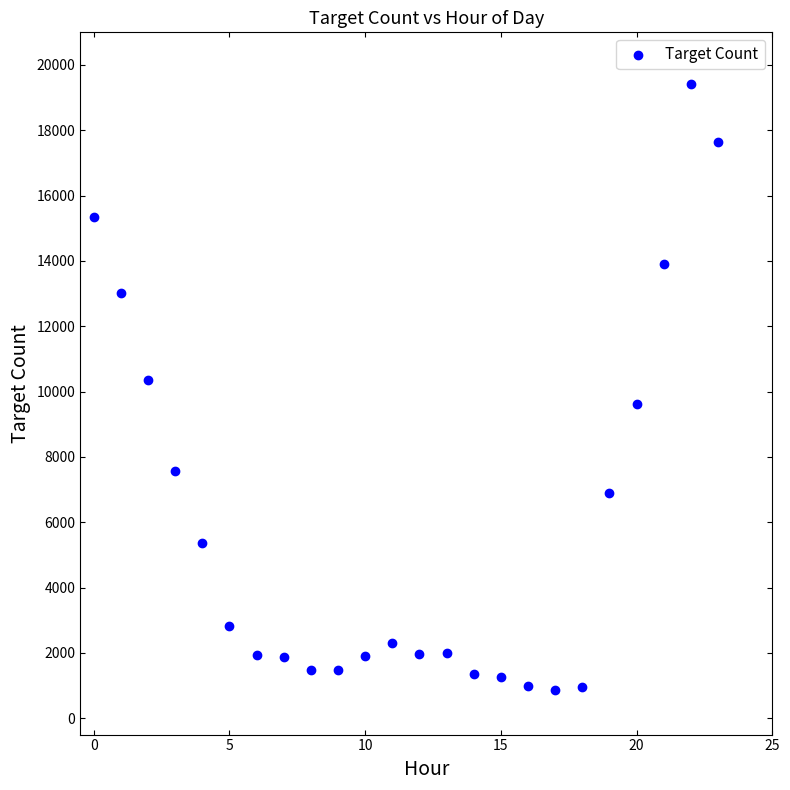

What Y value in the scatter plot is closest to 10140?

10362